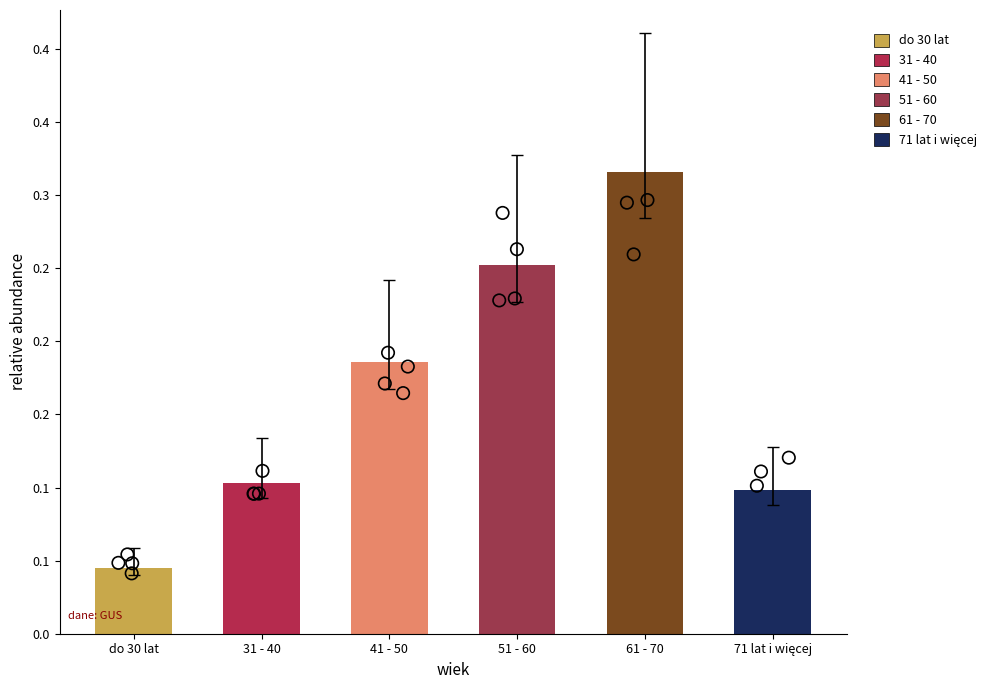

Between 31 - 40 and do 30 lat, which is larger?

31 - 40